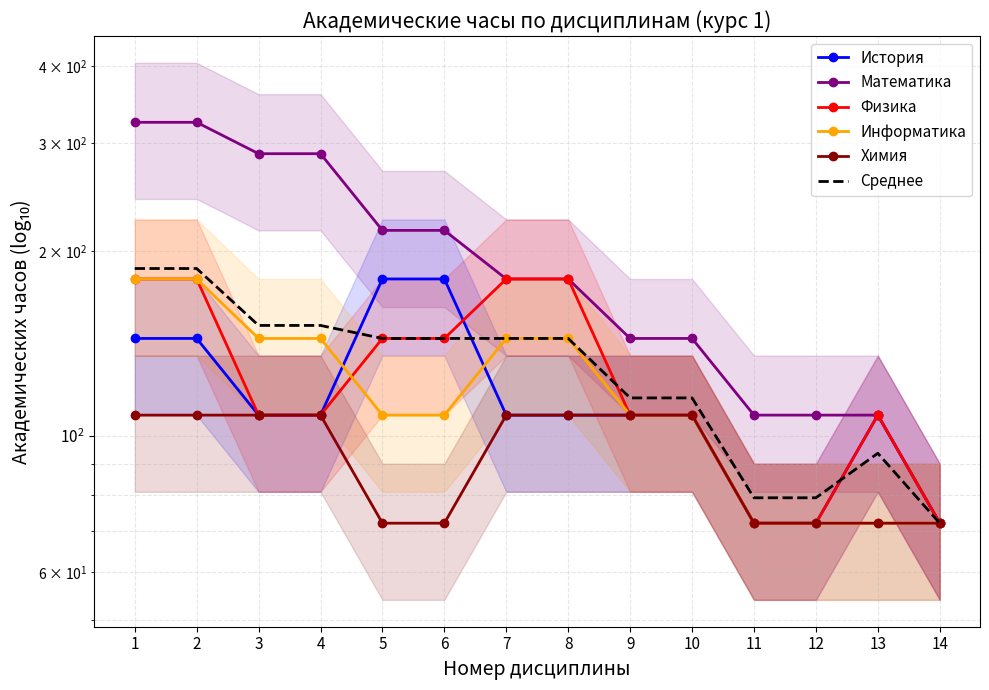

Is the value of Физика at 13 greater than the value of Химия at 9?

No